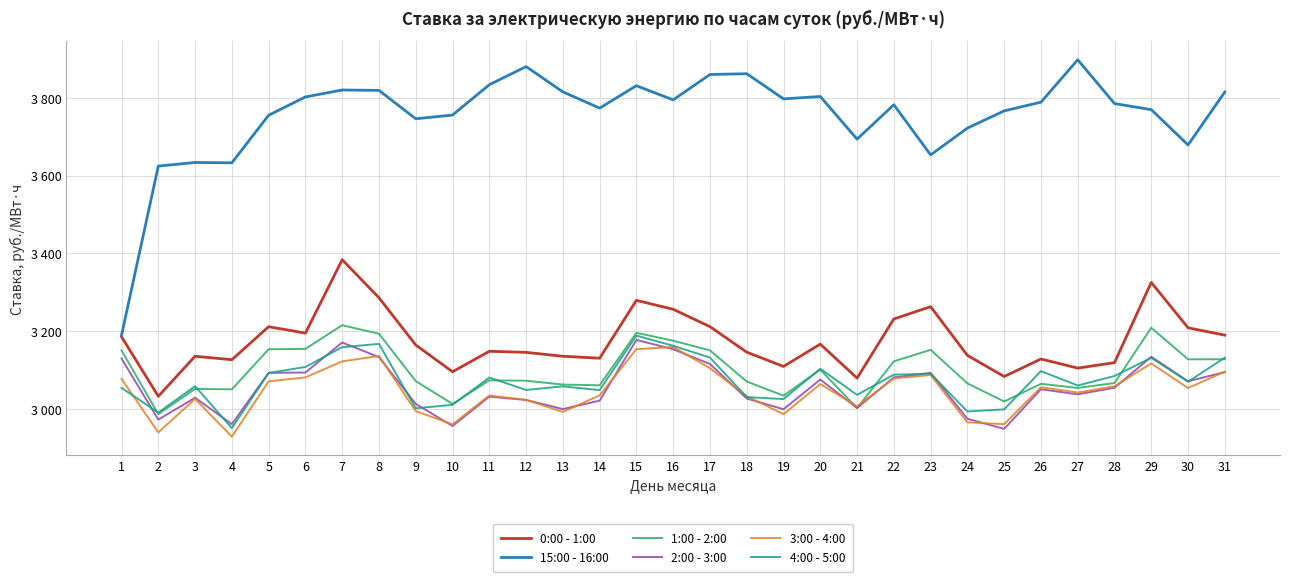

Is the value of 1:00 - 2:00 at 1 greater than the value of 0:00 - 1:00 at 16?

No